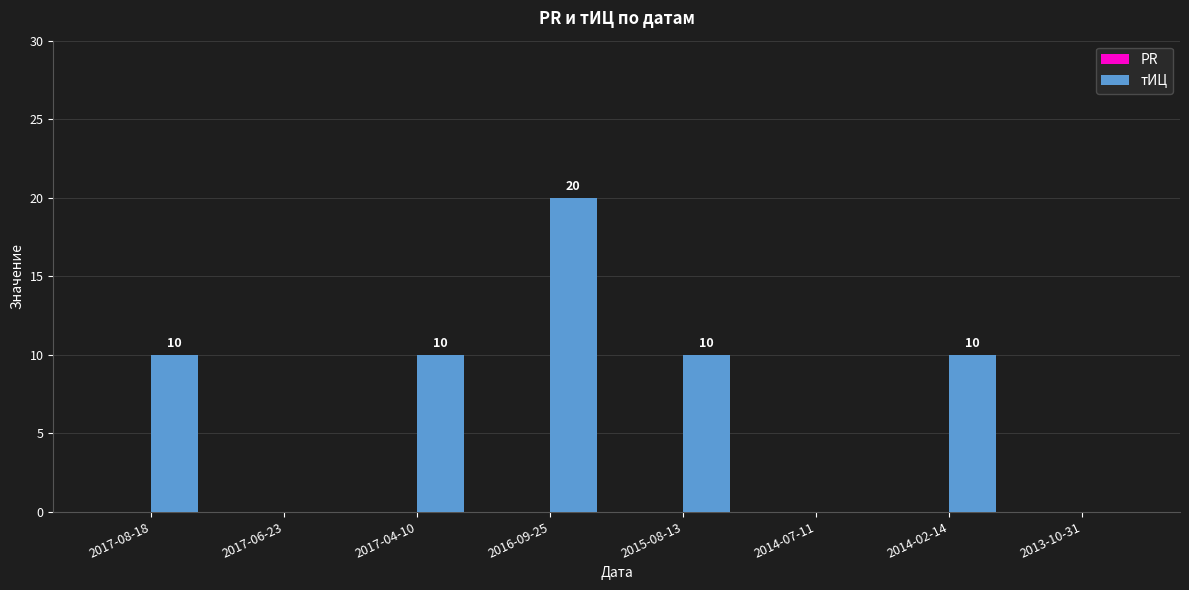

Read the value at 2017-08-18, to the nearest 5.

10